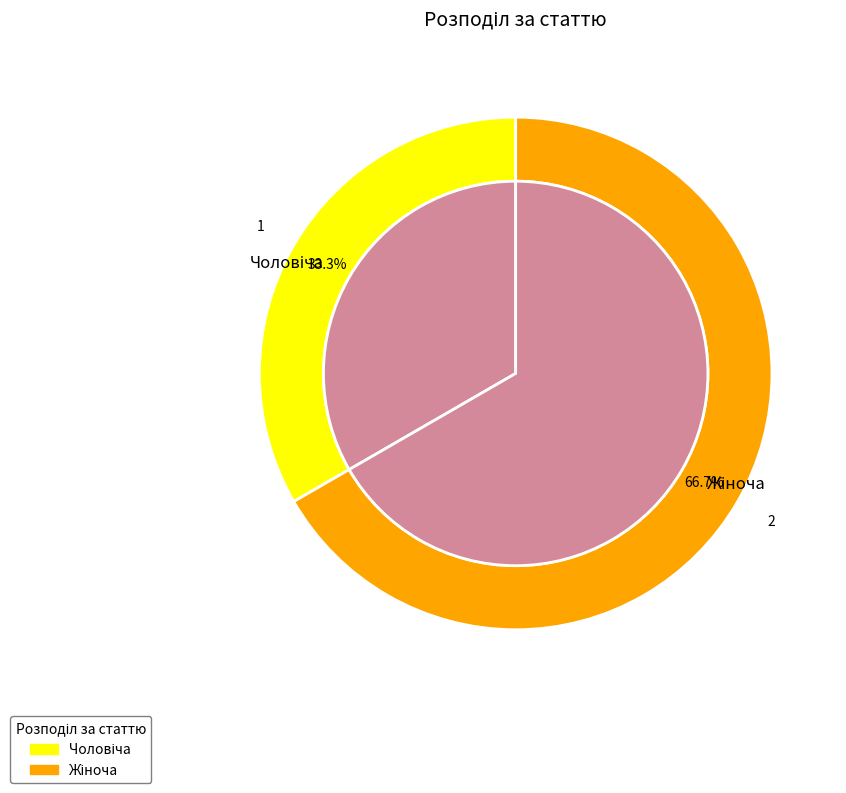

How much of the chart is everything except Жіноча?

33.3%